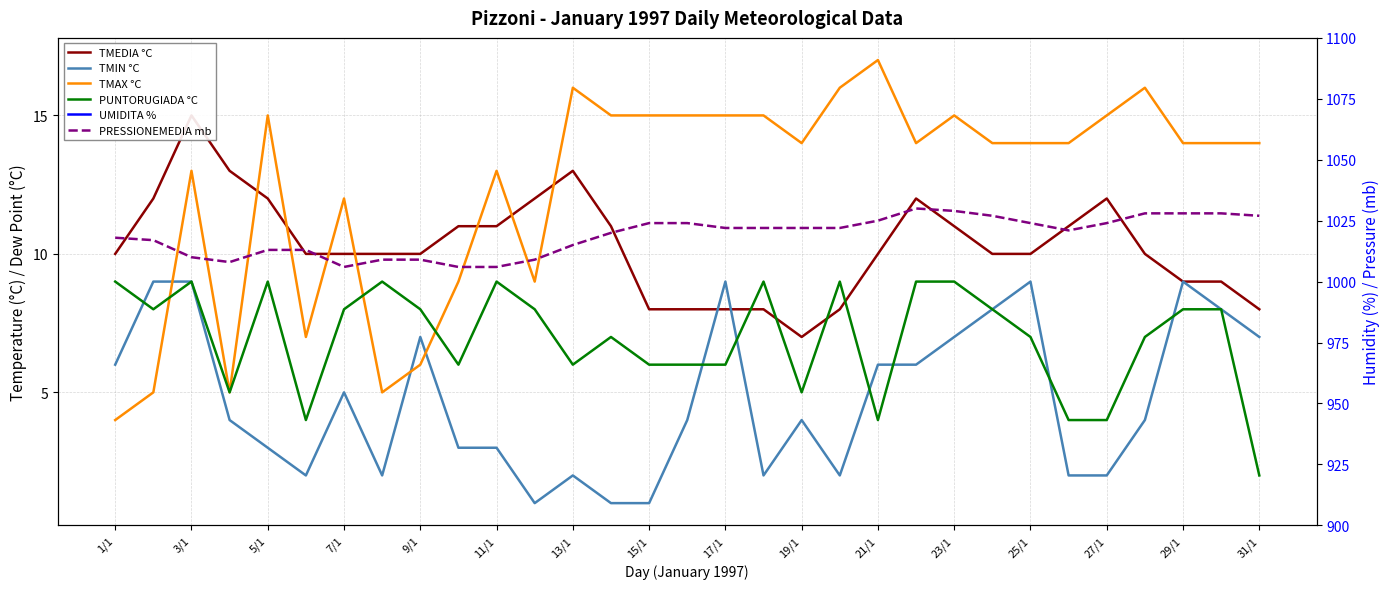

What is the average value of the TMIN °C series?

5